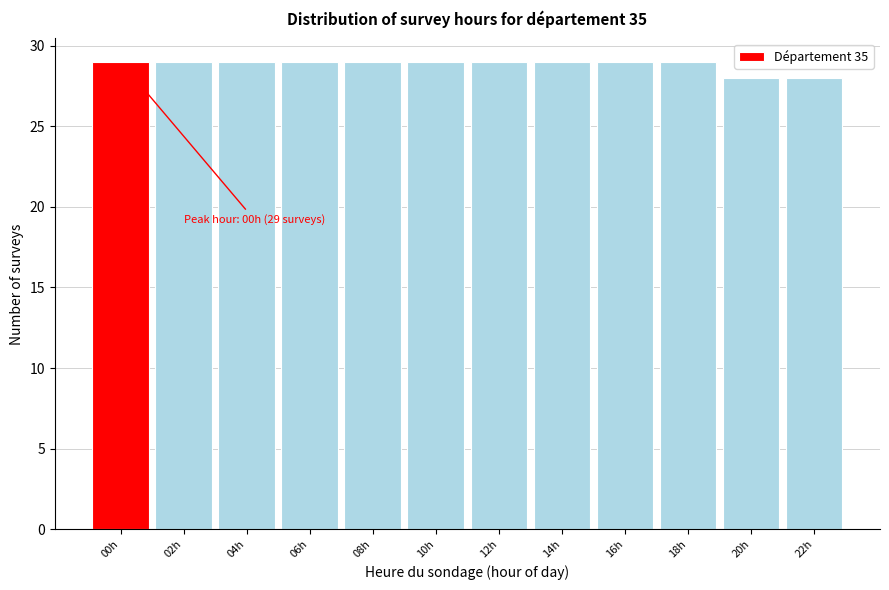

Reading right to left, extract all data points from this chart.

22h=28	20h=28	18h=29	16h=29	14h=29	12h=29	10h=29	08h=29	06h=29	04h=29	02h=29	00h=29